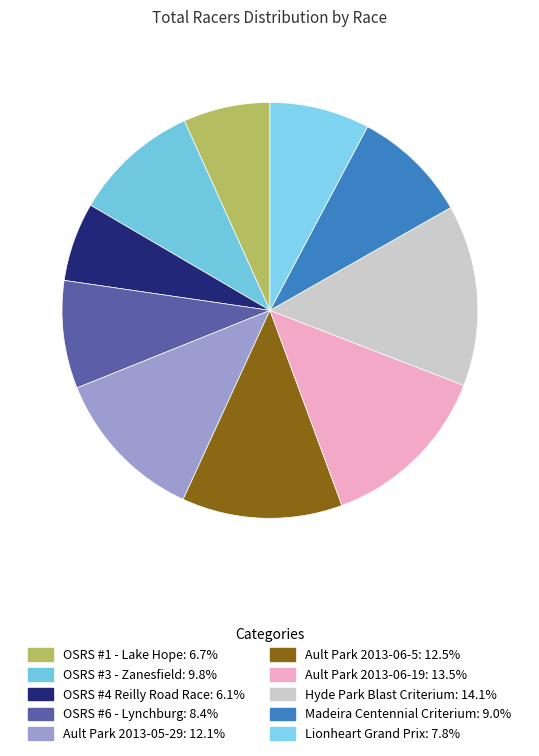

To the nearest percent, what is the difference between the largest and smallest slice percentages?

8%